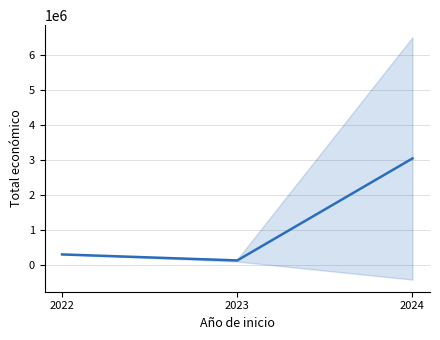

Rank the categories by value from lowest to highest.

2023, 2022, 2024